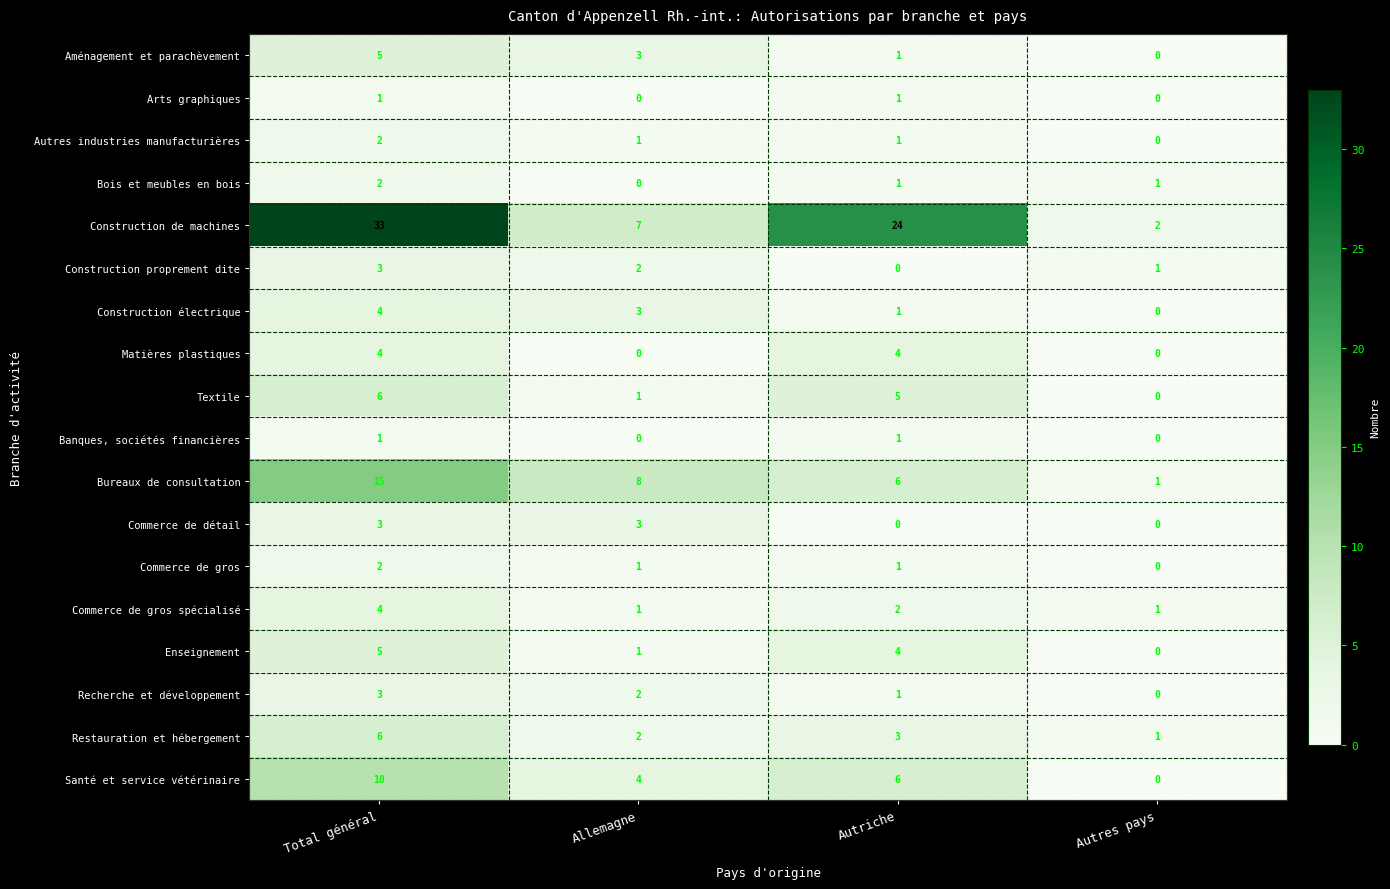

Count the Bureaux de consultation values in the range 6 to 15.

3